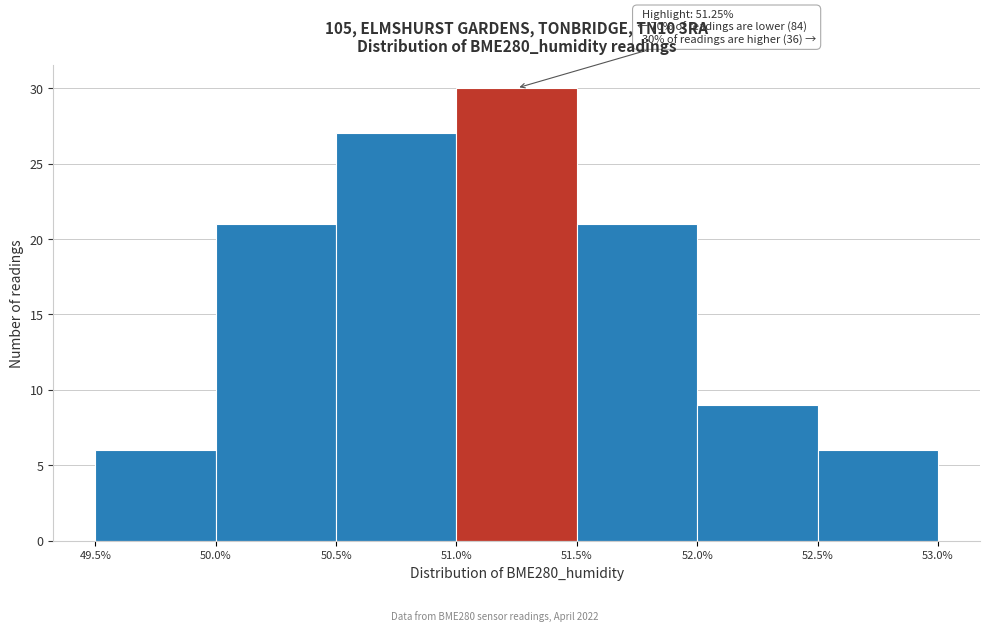

Which range on the x-axis has the tallest bar?

51.0% to 51.5%